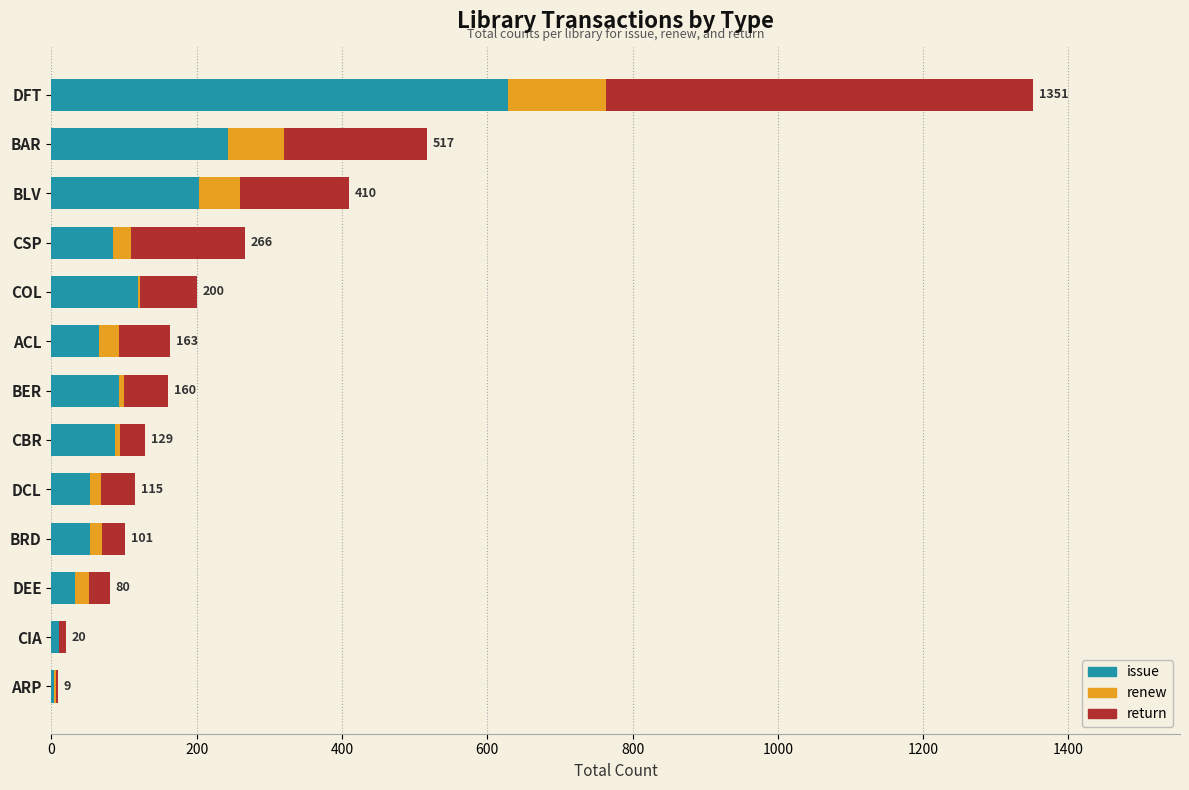

At which category is the sum across all series the highest?

DFT